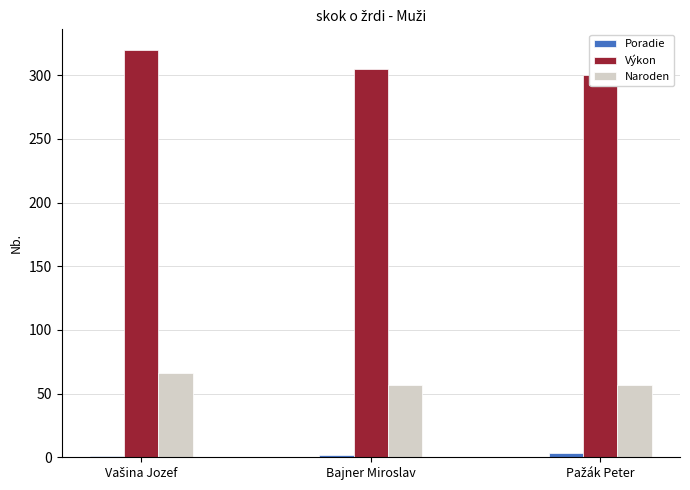

How many groups of bars are there?

3